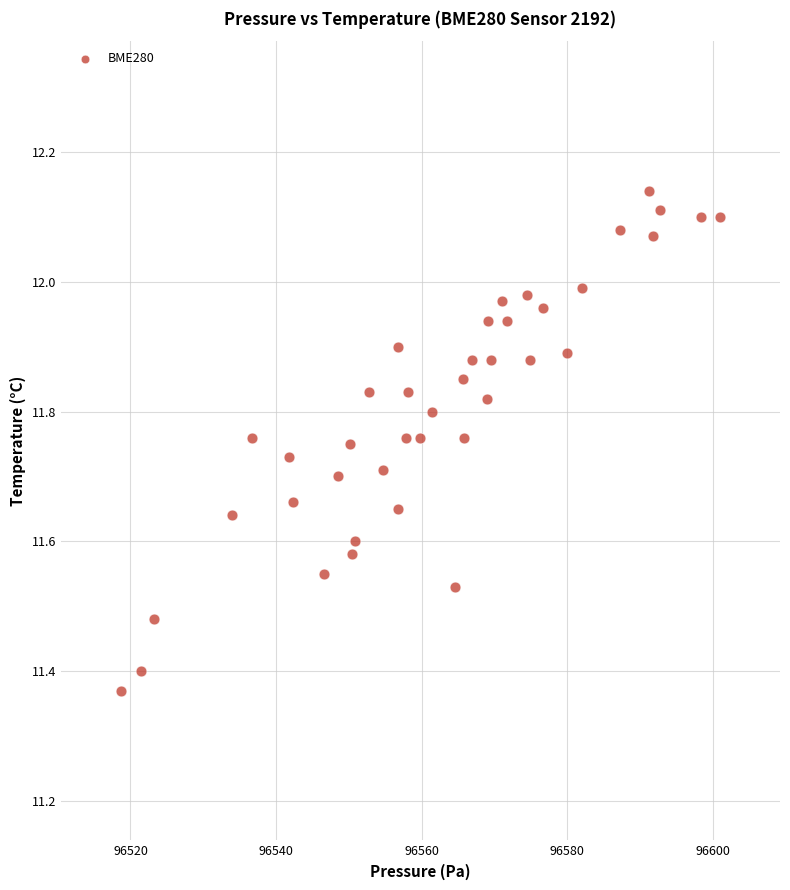

What is the range of X values (max minus min)?

82.3